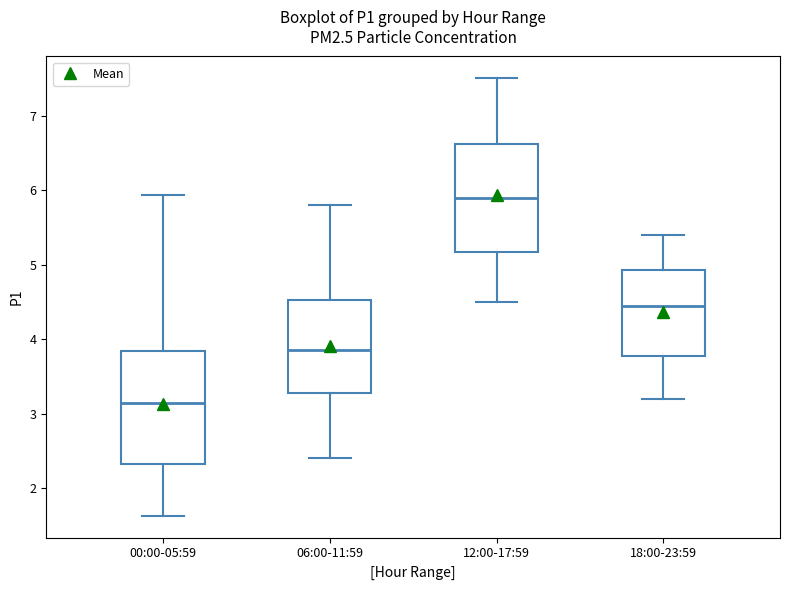

Which box has the lowest median line?

00:00-05:59